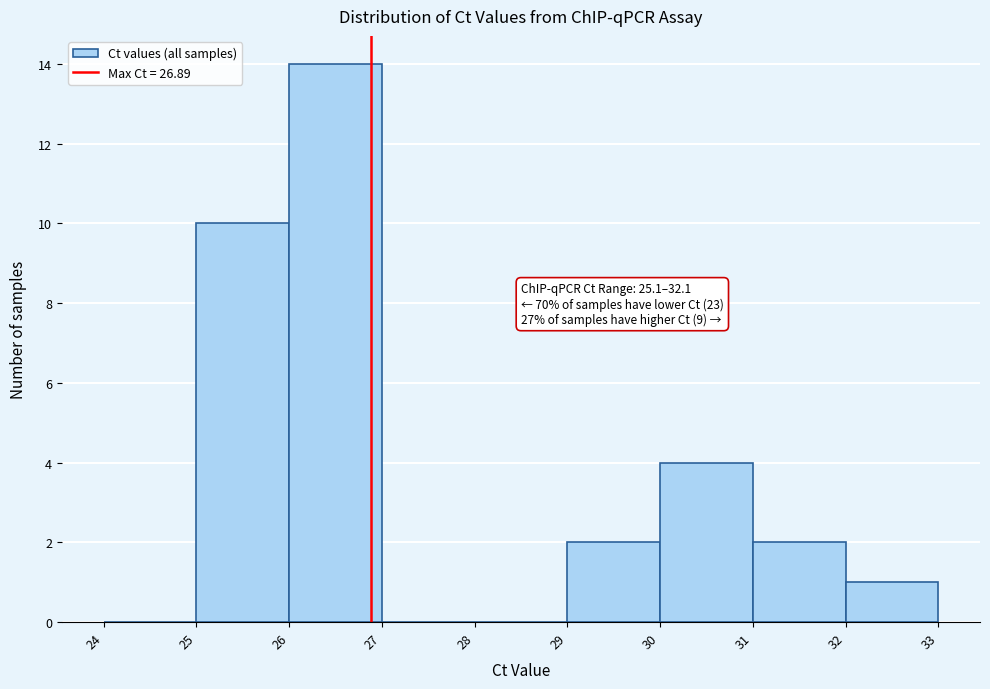

Over which range of the x-axis is the bar tallest?

26 to 27